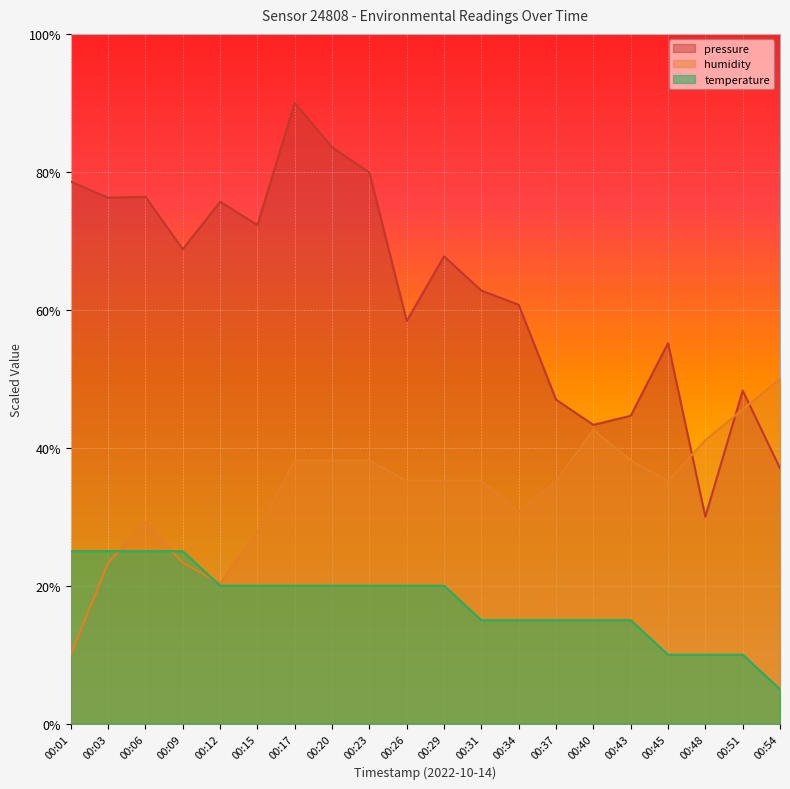

How many data points in humidity are above 35?

13